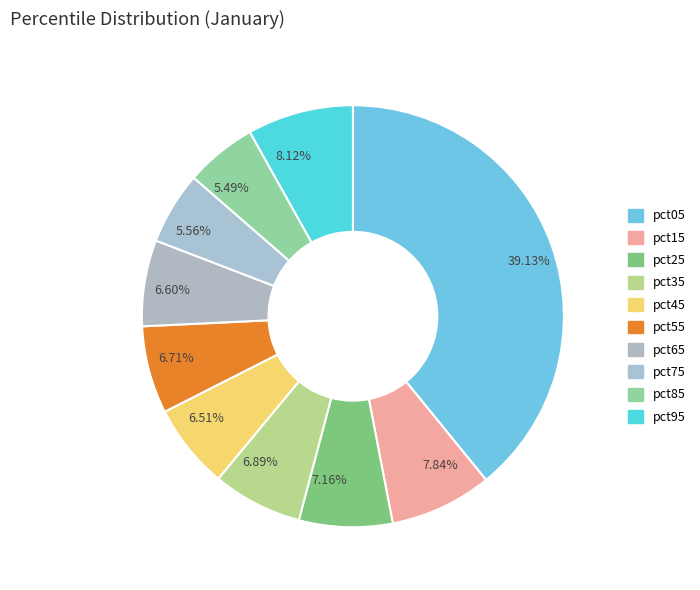

Which has a higher value, pct65 or pct15?

pct15